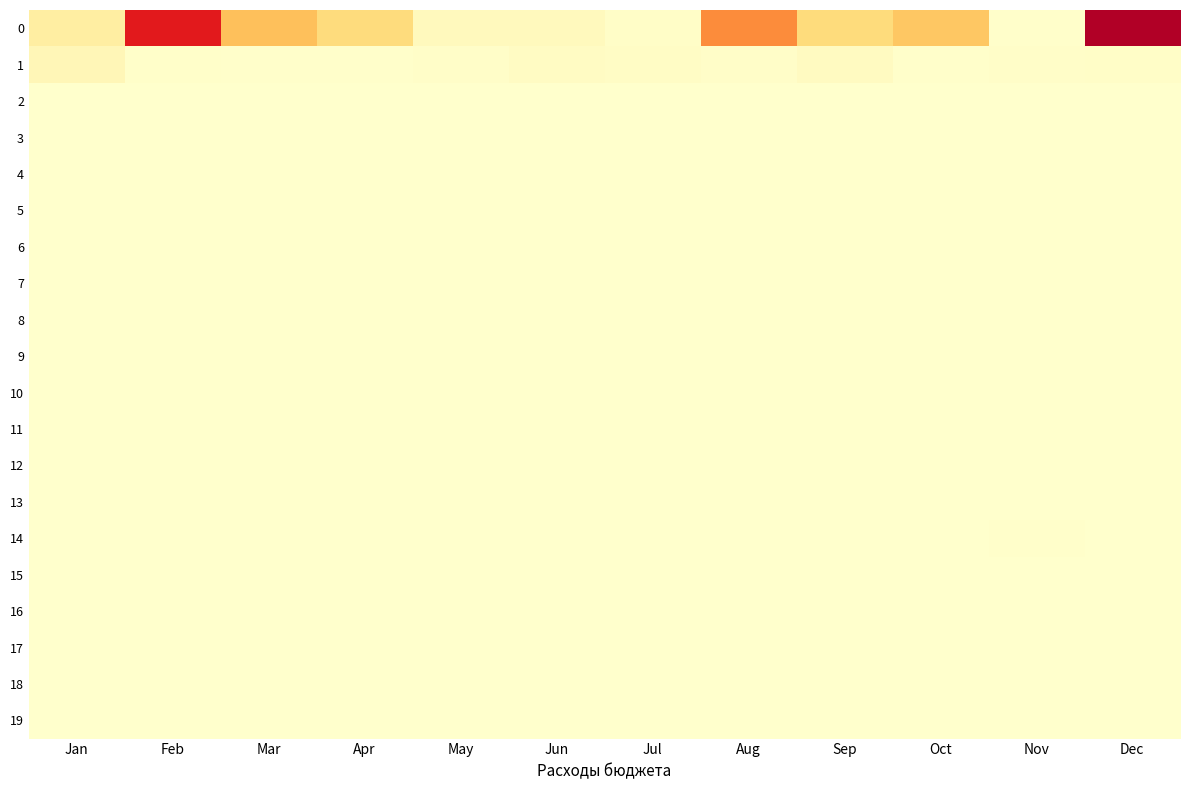

What is the spread (max minus min) of values at Oct?

203410878.8